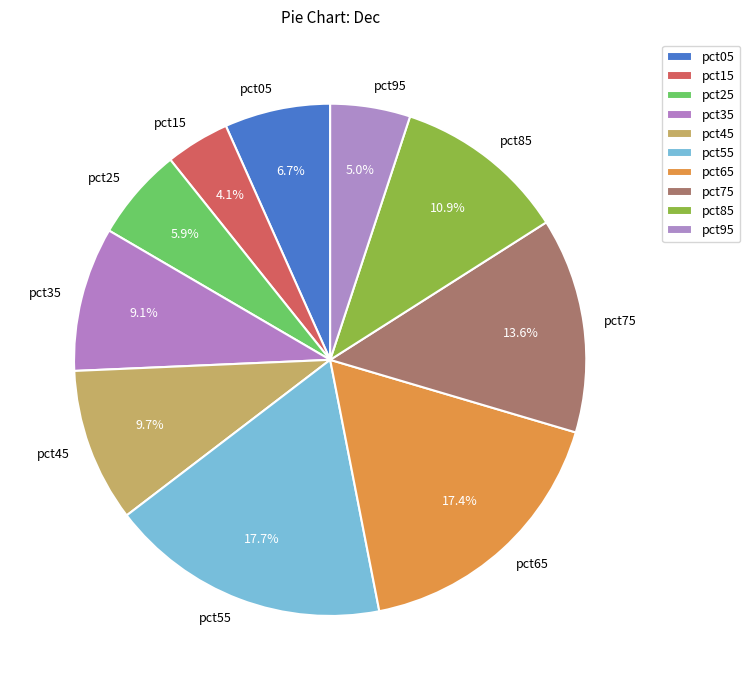

Is it true that pct55 is 10% of the pie?

False